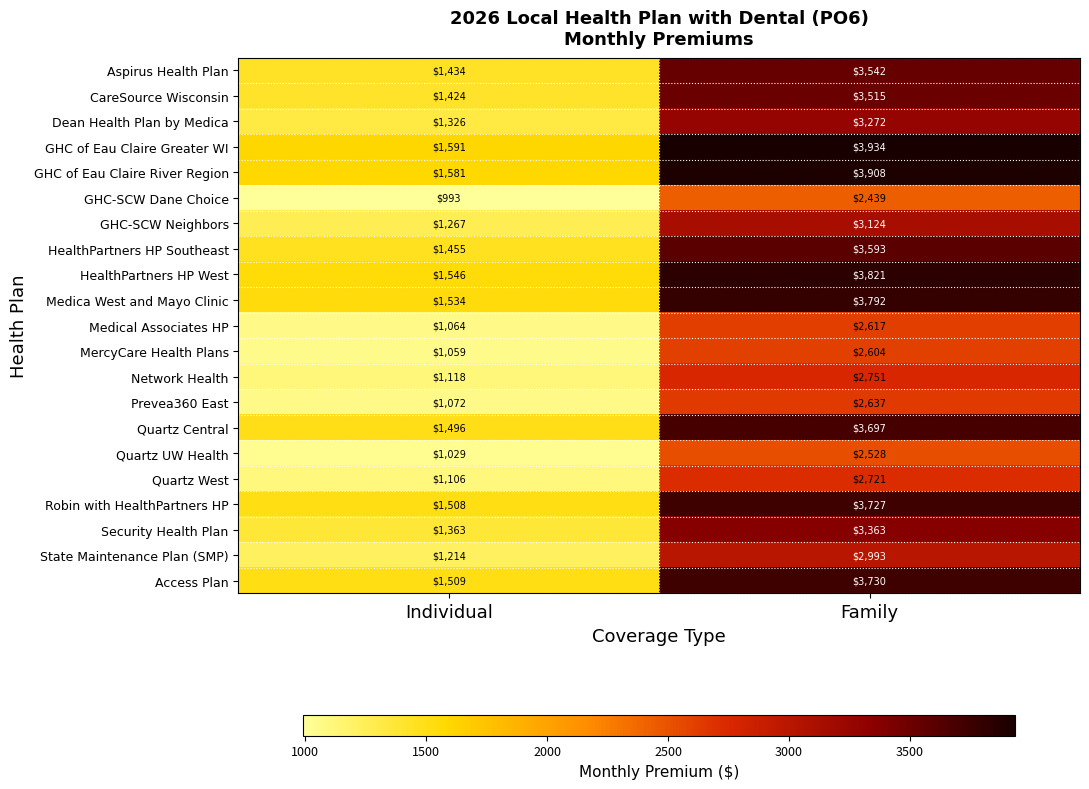

At Individual, list the series in order from largest to smallest.

GHC of Eau Claire Greater WI, GHC of Eau Claire River Region, HealthPartners HP West, Medica West and Mayo Clinic, Access Plan, Robin with HealthPartners HP, Quartz Central, HealthPartners HP Southeast, Aspirus Health Plan, CareSource Wisconsin, Security Health Plan, Dean Health Plan by Medica, GHC-SCW Neighbors, State Maintenance Plan (SMP), Network Health, Quartz West, Prevea360 East, Medical Associates HP, MercyCare Health Plans, Quartz UW Health, GHC-SCW Dane Choice